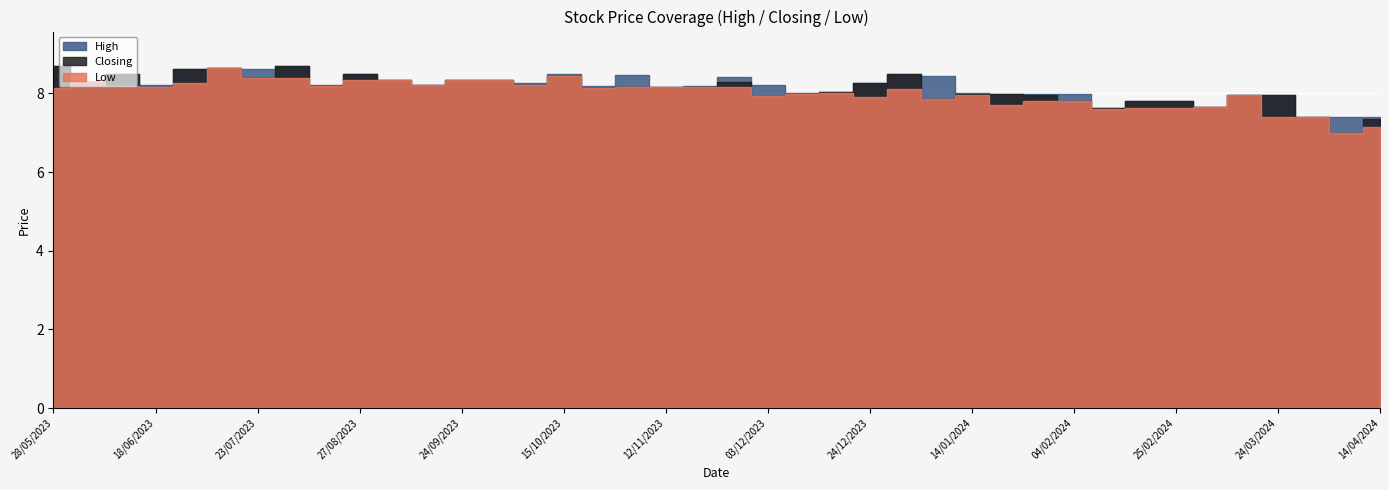

What is the minimum value for Closing?

7.0